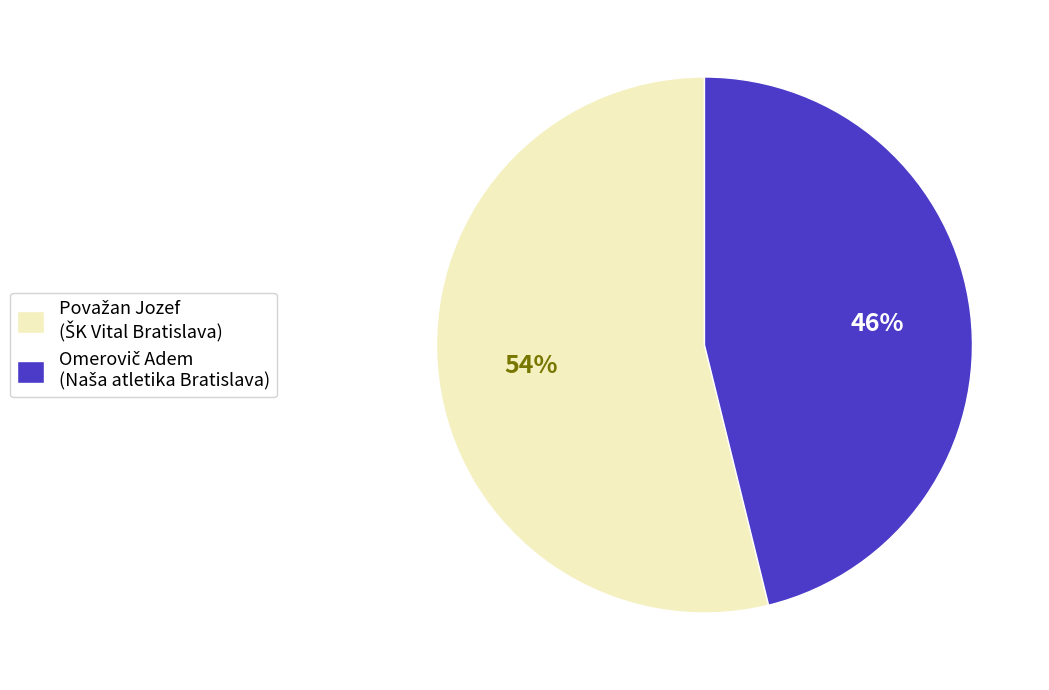

To the nearest percent, what is the average slice percentage?

50%